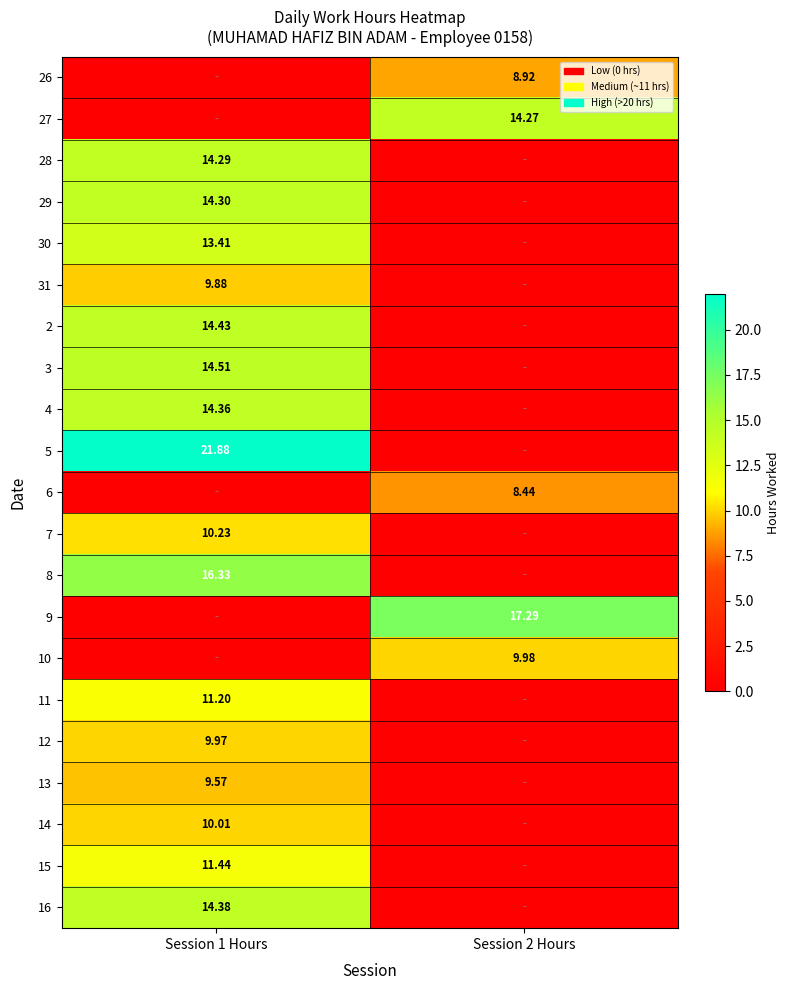

At Session 1 Hours, list the series in order from smallest to largest.

26, 27, 6, 9, 10, 13, 31, 12, 14, 7, 11, 15, 30, 28, 29, 4, 16, 2, 3, 8, 5